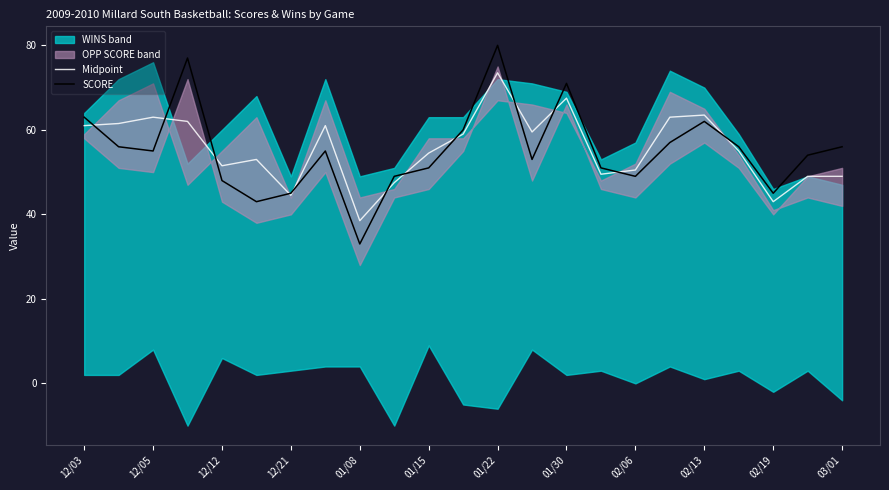

What is the approximate value of SCORE at 12/21?

45.0